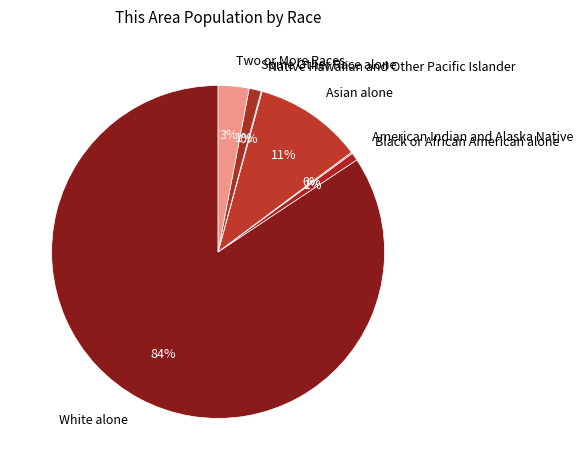

To the nearest percent, what portion does Black or African American alone represent?

1%